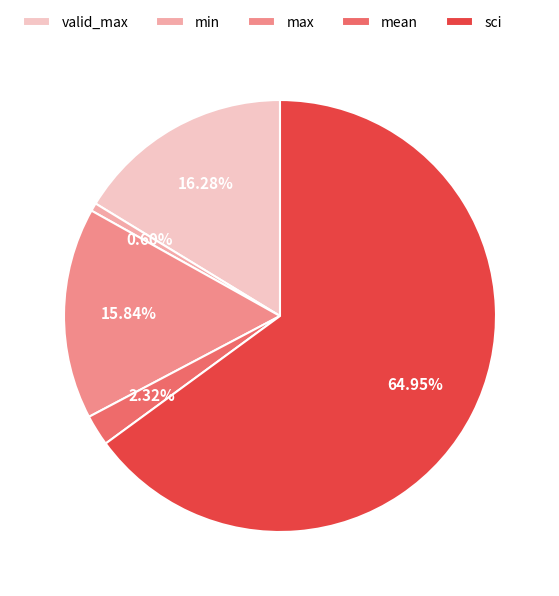

Which slice is the smallest?

min